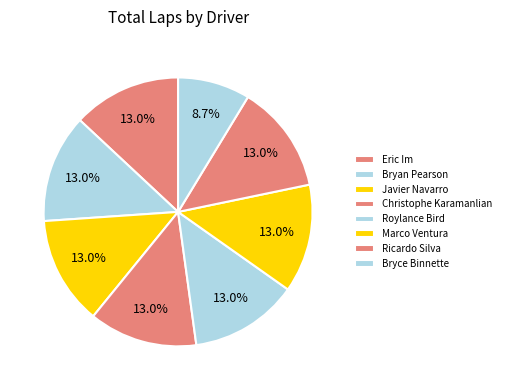

To the nearest percent, what portion does Eric Im represent?

13%